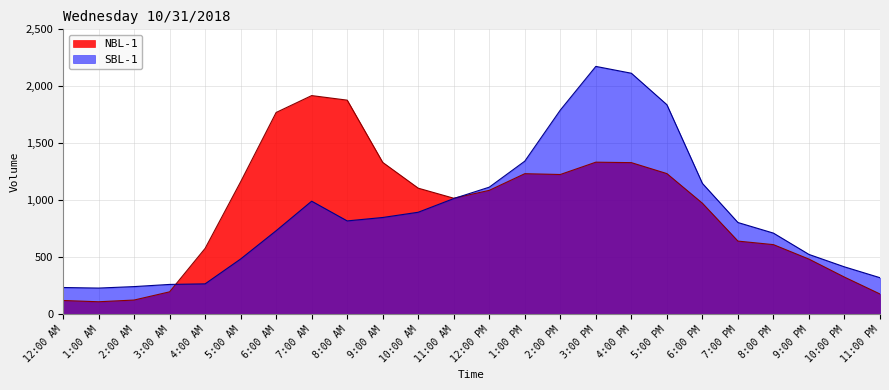

What is the value of the NBL-1 point at the 13th from the left?

1088